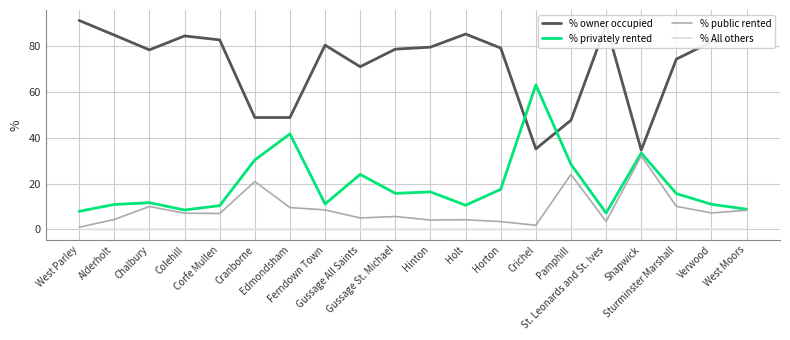

In % privately rented, how many points are higher than both neighbors (excluding endpoints)?

6